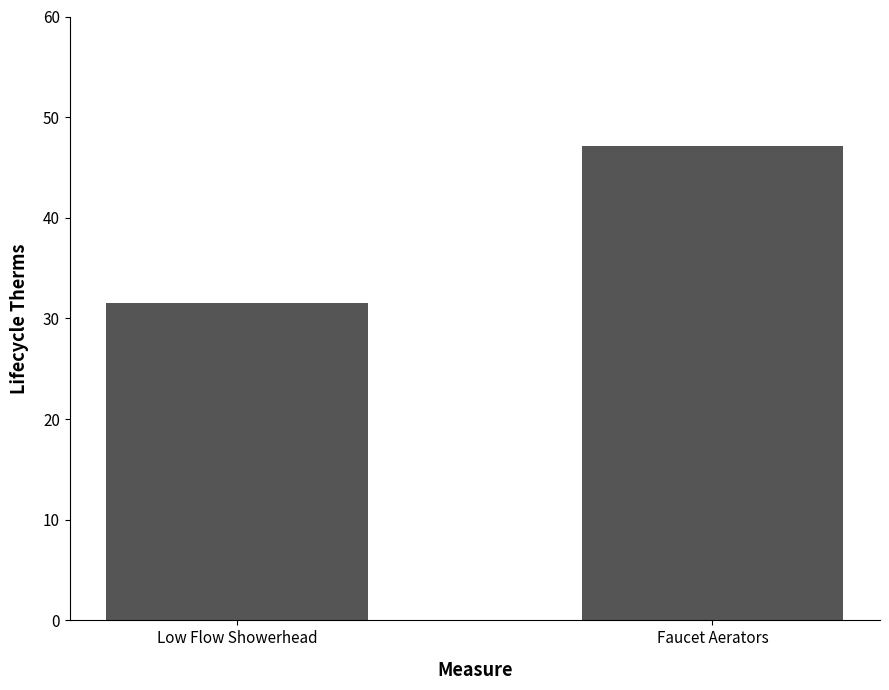

How many values are below 47?

1